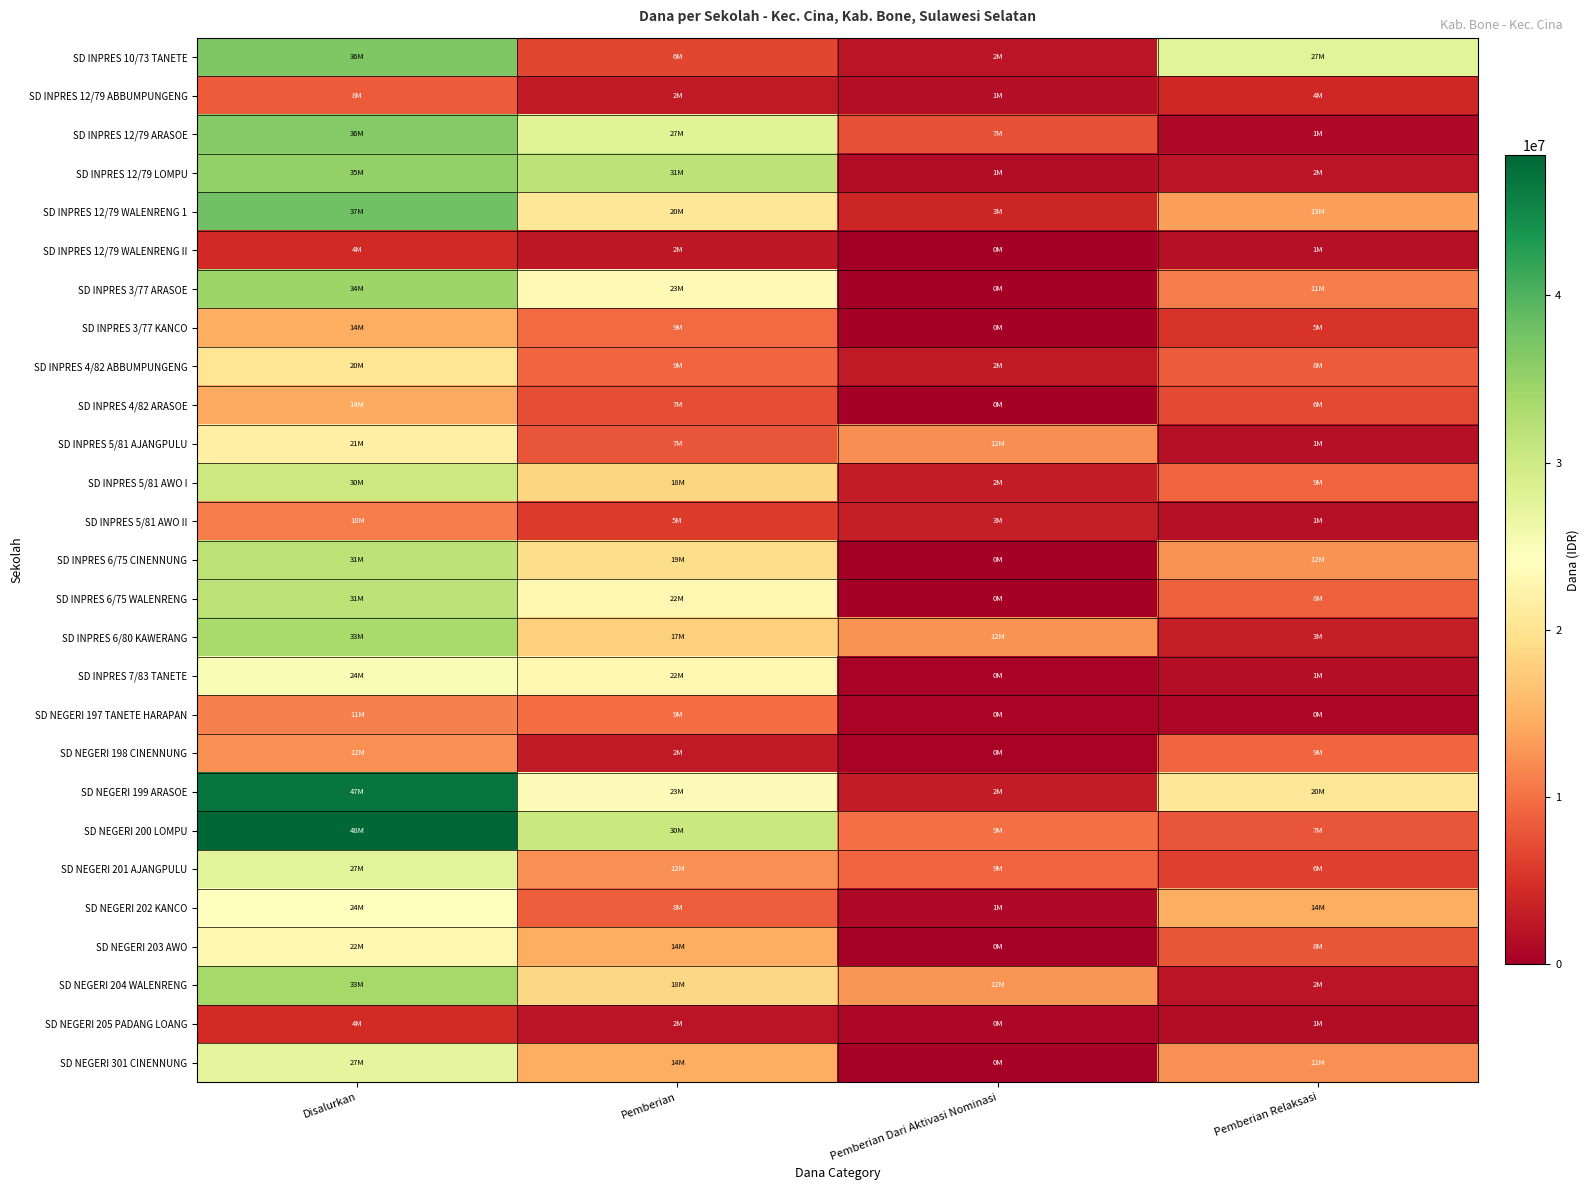

Reading left to right, what are all the values shown in this chart?

SD INPRES 10/73 TANETE: Disalurkan=36675000	Pemberian=6750000	Pemberian Dari Aktivasi Nominasi=2250000	Pemberian Relaksasi=27675000
SD INPRES 12/79 ABBUMPUNGENG: Disalurkan=8325000	Pemberian=2700000	Pemberian Dari Aktivasi Nominasi=1575000	Pemberian Relaksasi=4050000
SD INPRES 12/79 ARASOE: Disalurkan=36450000	Pemberian=27900000	Pemberian Dari Aktivasi Nominasi=7425000	Pemberian Relaksasi=1125000
SD INPRES 12/79 LOMPU: Disalurkan=35325000	Pemberian=31725000	Pemberian Dari Aktivasi Nominasi=1350000	Pemberian Relaksasi=2250000
SD INPRES 12/79 WALENRENG 1: Disalurkan=37800000	Pemberian=20475000	Pemberian Dari Aktivasi Nominasi=3825000	Pemberian Relaksasi=13500000
SD INPRES 12/79 WALENRENG II: Disalurkan=4275000	Pemberian=2475000	Pemberian Dari Aktivasi Nominasi=0	Pemberian Relaksasi=1800000
SD INPRES 3/77 ARASOE: Disalurkan=34425000	Pemberian=23400000	Pemberian Dari Aktivasi Nominasi=0	Pemberian Relaksasi=11025000
SD INPRES 3/77 KANCO: Disalurkan=14625000	Pemberian=9450000	Pemberian Dari Aktivasi Nominasi=0	Pemberian Relaksasi=5175000
SD INPRES 4/82 ABBUMPUNGENG: Disalurkan=20250000	Pemberian=9225000	Pemberian Dari Aktivasi Nominasi=2700000	Pemberian Relaksasi=8325000
SD INPRES 4/82 ARASOE: Disalurkan=14175000	Pemberian=7200000	Pemberian Dari Aktivasi Nominasi=0	Pemberian Relaksasi=6975000
SD INPRES 5/81 AJANGPULU: Disalurkan=21825000	Pemberian=7875000	Pemberian Dari Aktivasi Nominasi=12150000	Pemberian Relaksasi=1800000
SD INPRES 5/81 AWO I: Disalurkan=30375000	Pemberian=18450000	Pemberian Dari Aktivasi Nominasi=2925000	Pemberian Relaksasi=9000000
SD INPRES 5/81 AWO II: Disalurkan=10800000	Pemberian=5850000	Pemberian Dari Aktivasi Nominasi=3150000	Pemberian Relaksasi=1800000
SD INPRES 6/75 CINENNUNG: Disalurkan=31725000	Pemberian=19125000	Pemberian Dari Aktivasi Nominasi=0	Pemberian Relaksasi=12600000
SD INPRES 6/75 WALENRENG: Disalurkan=31725000	Pemberian=22950000	Pemberian Dari Aktivasi Nominasi=0	Pemberian Relaksasi=8775000
SD INPRES 6/80 KAWERANG: Disalurkan=33525000	Pemberian=17775000	Pemberian Dari Aktivasi Nominasi=12600000	Pemberian Relaksasi=3150000
SD INPRES 7/83 TANETE: Disalurkan=24975000	Pemberian=22950000	Pemberian Dari Aktivasi Nominasi=450000	Pemberian Relaksasi=1575000
SD NEGERI 197 TANETE HARAPAN: Disalurkan=11250000	Pemberian=9675000	Pemberian Dari Aktivasi Nominasi=675000	Pemberian Relaksasi=900000
SD NEGERI 198 CINENNUNG: Disalurkan=12375000	Pemberian=2700000	Pemberian Dari Aktivasi Nominasi=450000	Pemberian Relaksasi=9225000
SD NEGERI 199 ARASOE: Disalurkan=47025000	Pemberian=23625000	Pemberian Dari Aktivasi Nominasi=2925000	Pemberian Relaksasi=20475000
SD NEGERI 200 LOMPU: Disalurkan=48375000	Pemberian=30600000	Pemberian Dari Aktivasi Nominasi=9900000	Pemberian Relaksasi=7875000
SD NEGERI 201 AJANGPULU: Disalurkan=27675000	Pemberian=12375000	Pemberian Dari Aktivasi Nominasi=9225000	Pemberian Relaksasi=6075000
SD NEGERI 202 KANCO: Disalurkan=24300000	Pemberian=8550000	Pemberian Dari Aktivasi Nominasi=1125000	Pemberian Relaksasi=14625000
SD NEGERI 203 AWO: Disalurkan=22950000	Pemberian=14625000	Pemberian Dari Aktivasi Nominasi=225000	Pemberian Relaksasi=8100000
SD NEGERI 204 WALENRENG: Disalurkan=33750000	Pemberian=18675000	Pemberian Dari Aktivasi Nominasi=12825000	Pemberian Relaksasi=2250000
SD NEGERI 205 PADANG LOANG: Disalurkan=4500000	Pemberian=2250000	Pemberian Dari Aktivasi Nominasi=900000	Pemberian Relaksasi=1350000
SD NEGERI 301 CINENNUNG: Disalurkan=27225000	Pemberian=14625000	Pemberian Dari Aktivasi Nominasi=225000	Pemberian Relaksasi=12375000